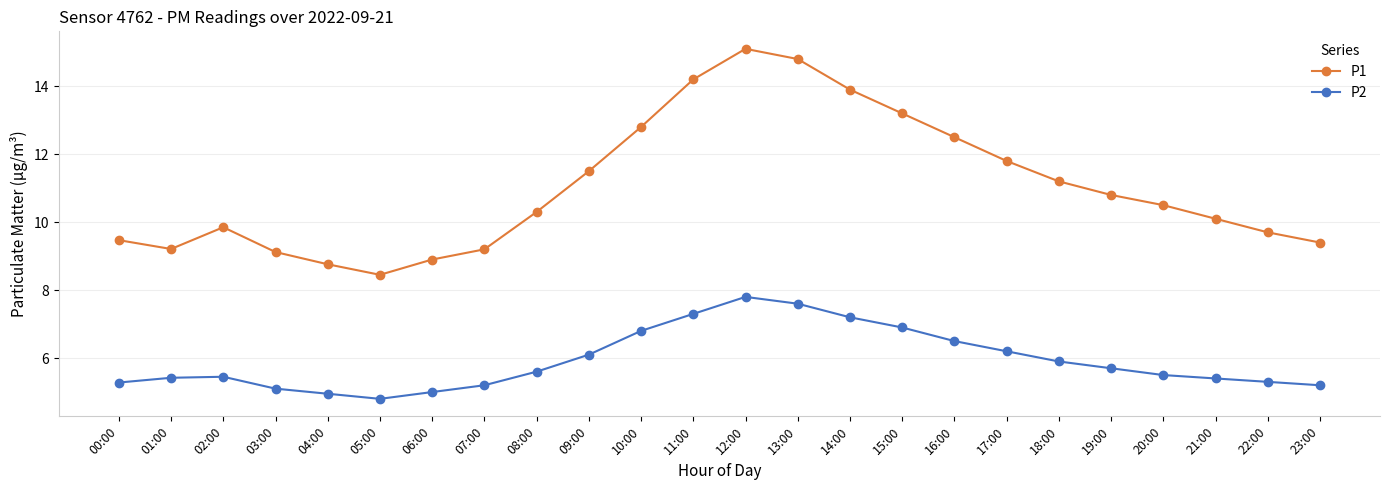

In P2, how many points are higher than both neighbors (excluding endpoints)?

2